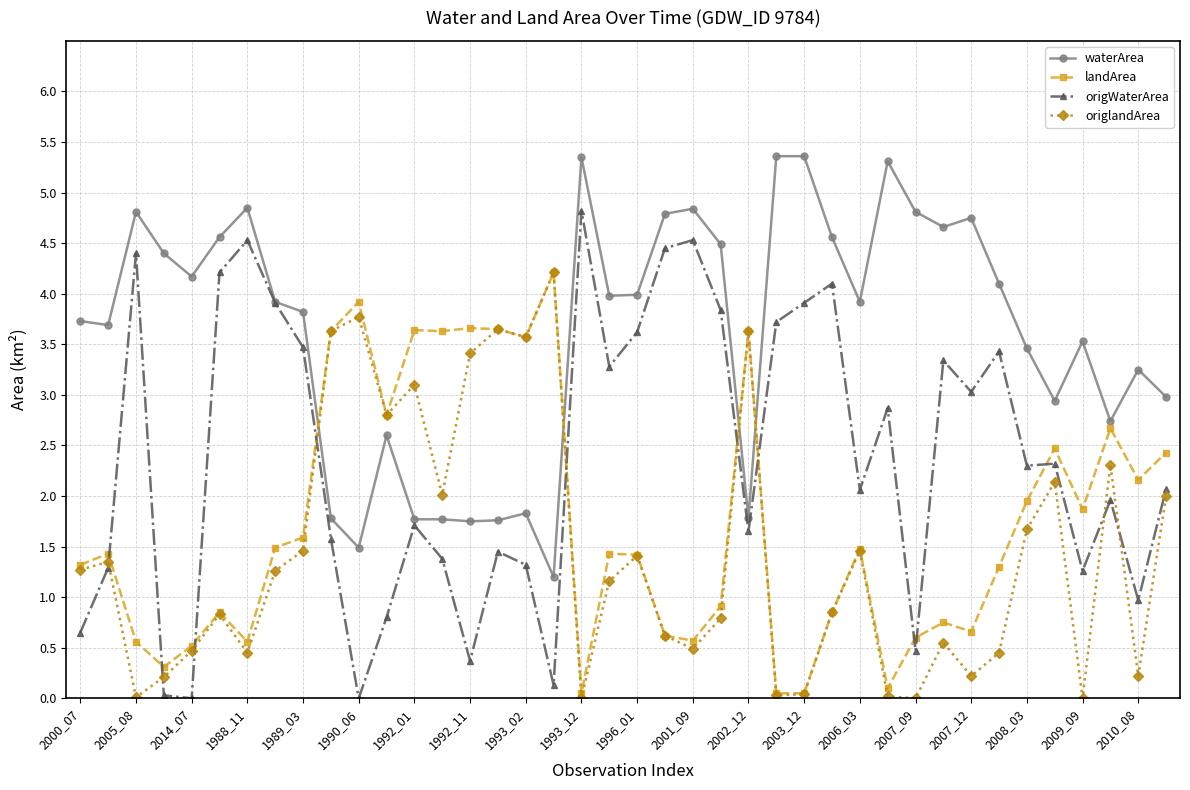

What are all the series names shown in the legend?

waterArea, landArea, origWaterArea, origlandArea